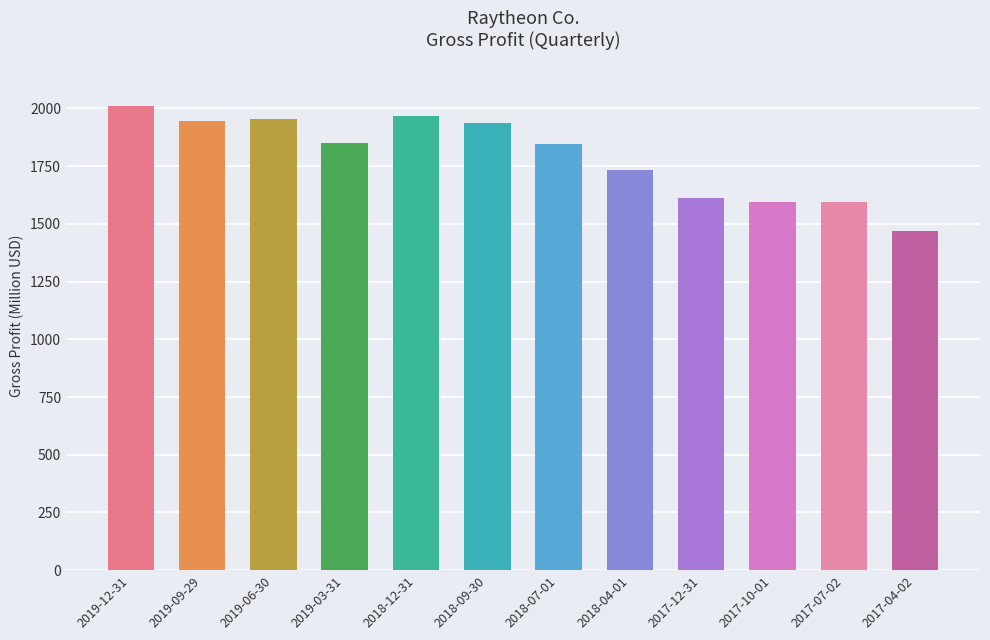

What is the label of the 11th bar from the right?

2019-09-29